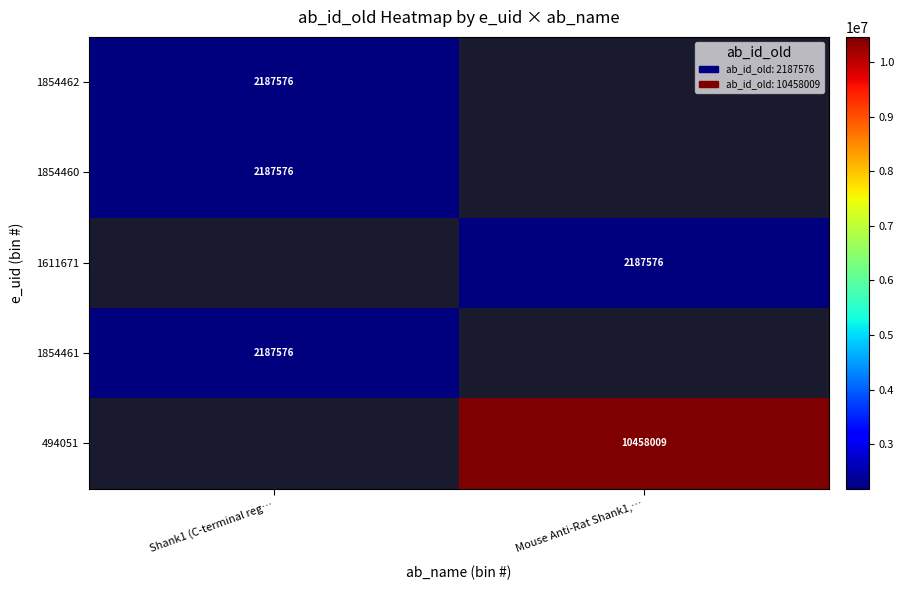

Count the number of categories in the chart.

2